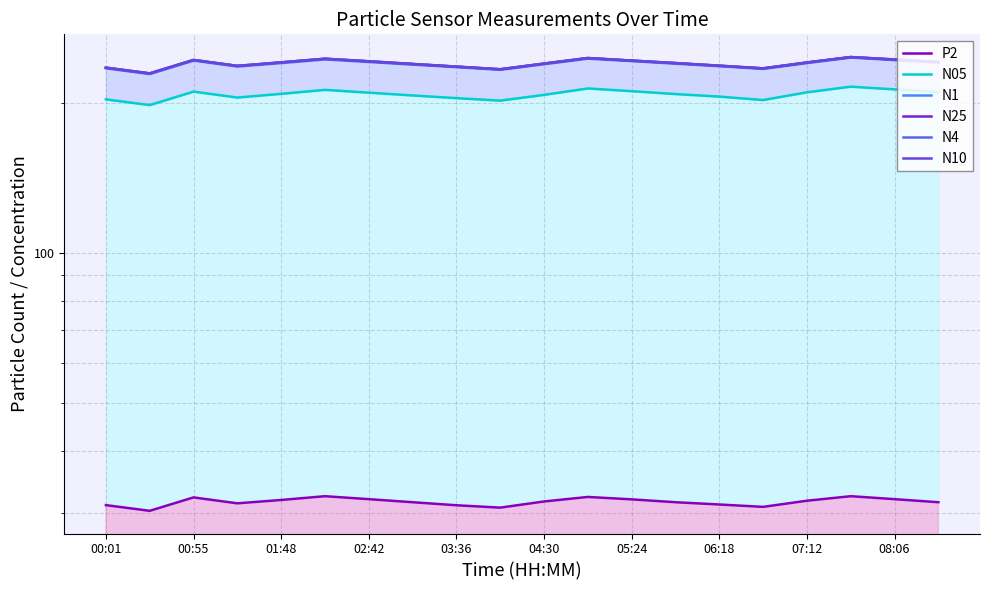

In N10, how many points are lower than both neighbors (excluding endpoints)?

4